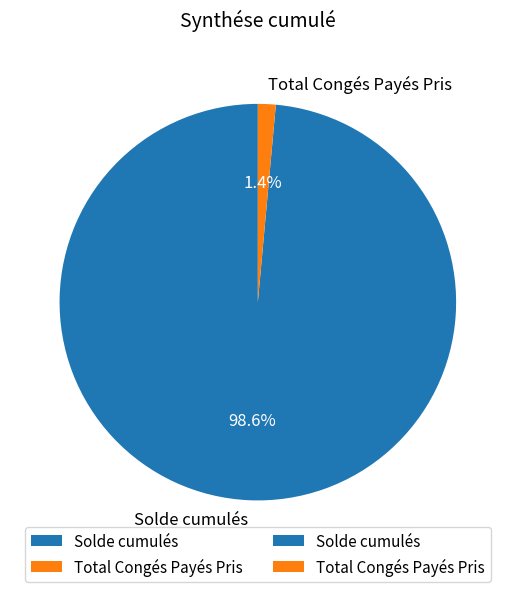

To the nearest percent, what portion does Solde cumulés represent?

99%